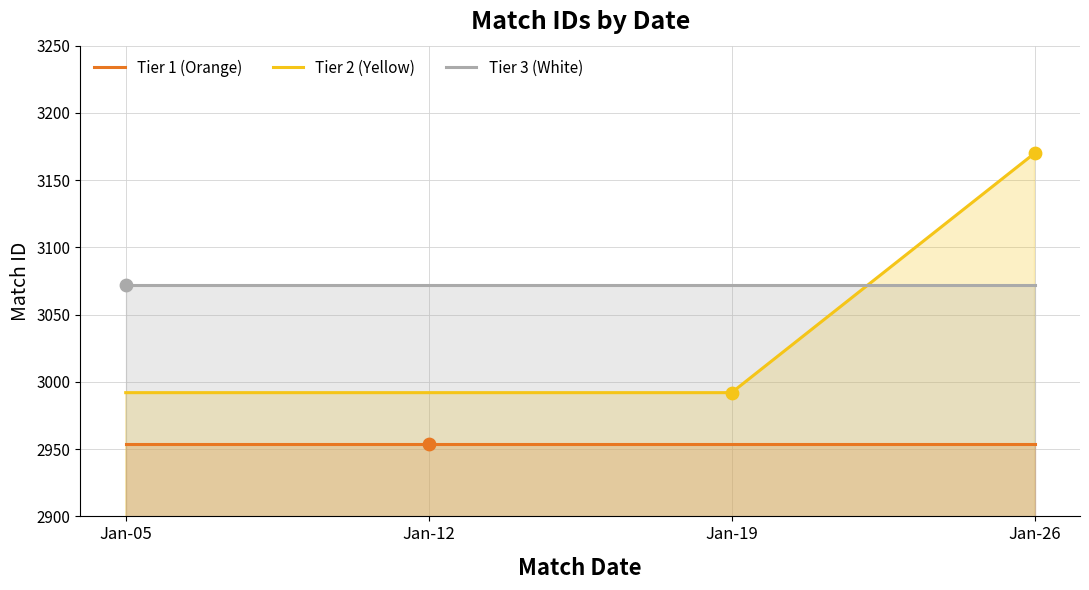

Is the value of Tier 1 (Orange) at Jan-12 greater than the value of Tier 3 (White) at Jan-19?

No